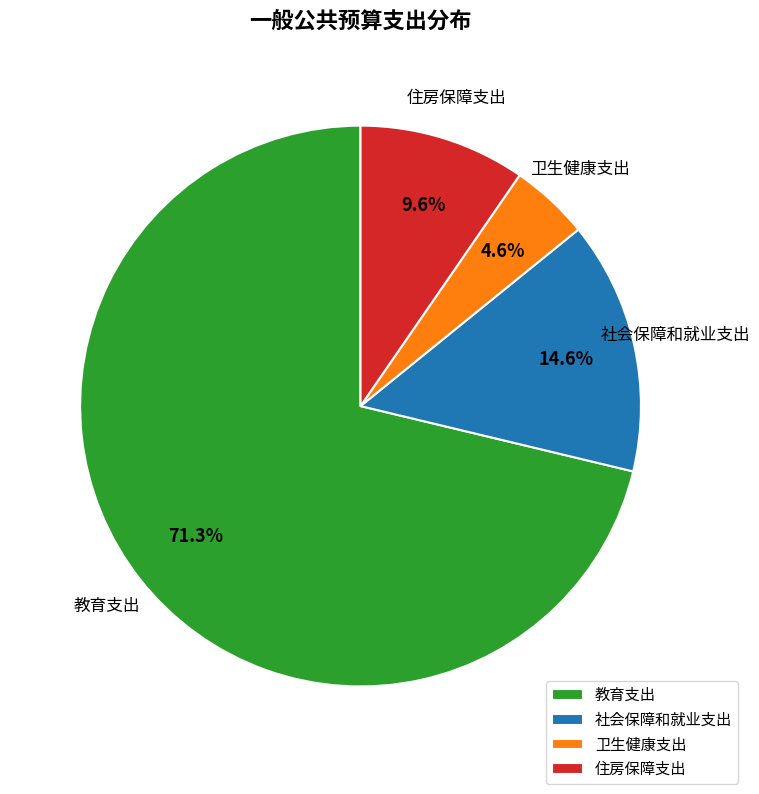

To the nearest percent, what portion does 社会保障和就业支出 represent?

15%